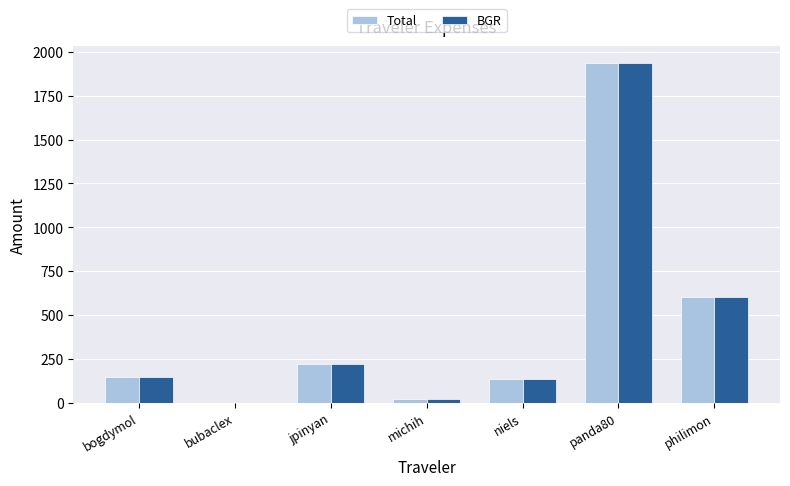

The BGR series shows 219.3 at bogdymol. True or false?

False